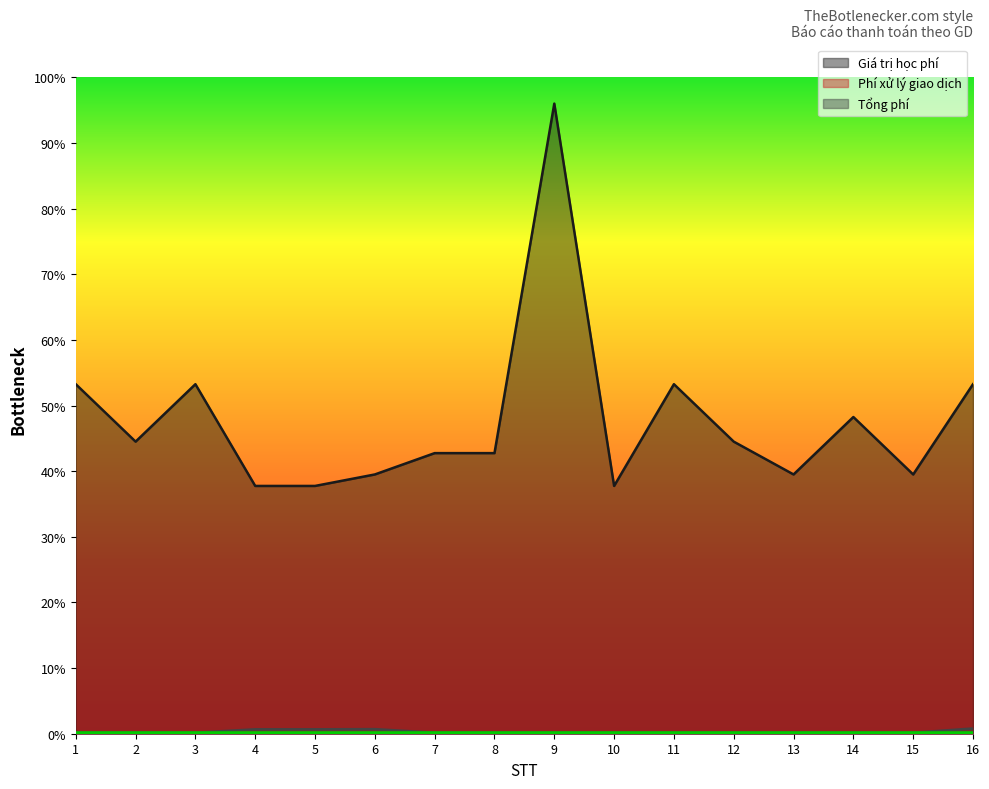

The value of Phí xử lý giao dịch at 15 is 3300. True or false?

True